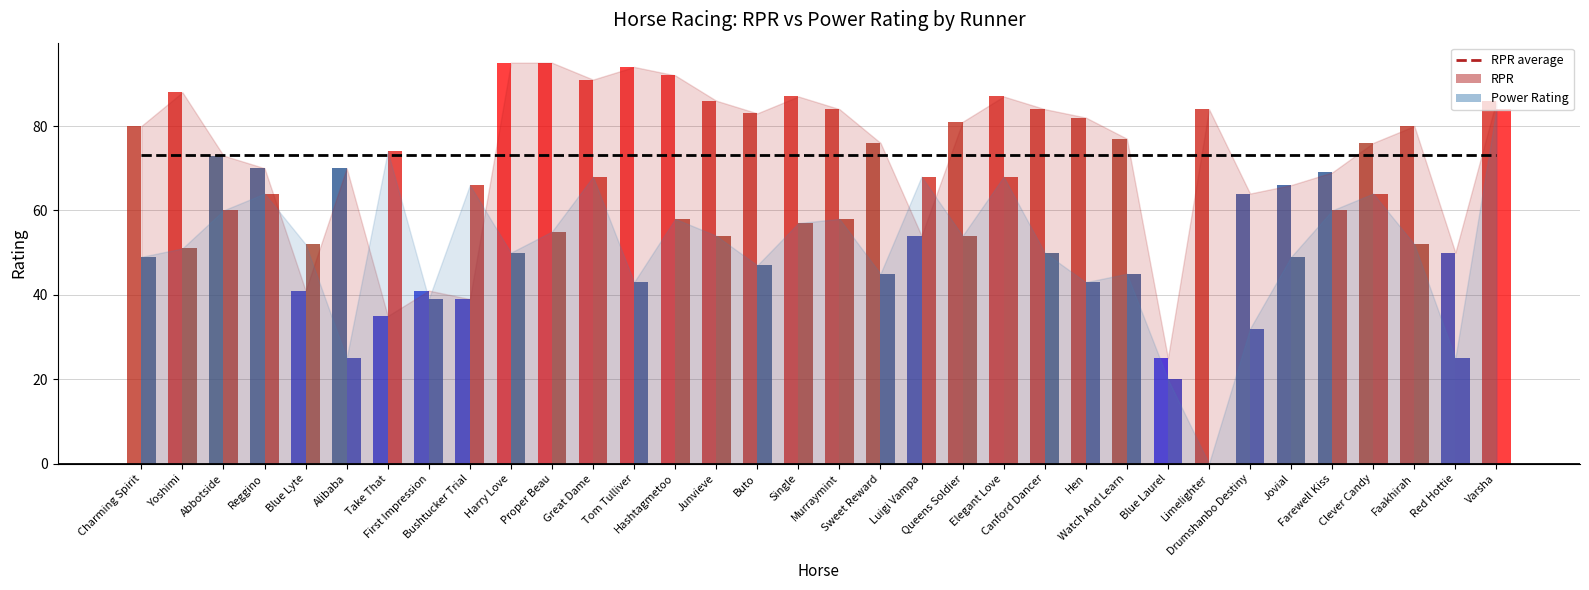

What is the total value across all series at Varsha?

170